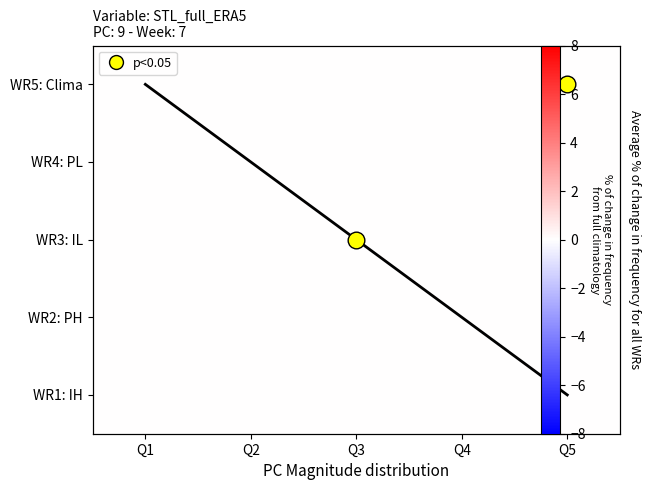

Is the value of WR3: IL at Q2 greater than the value of WR2: PH at Q1?

No